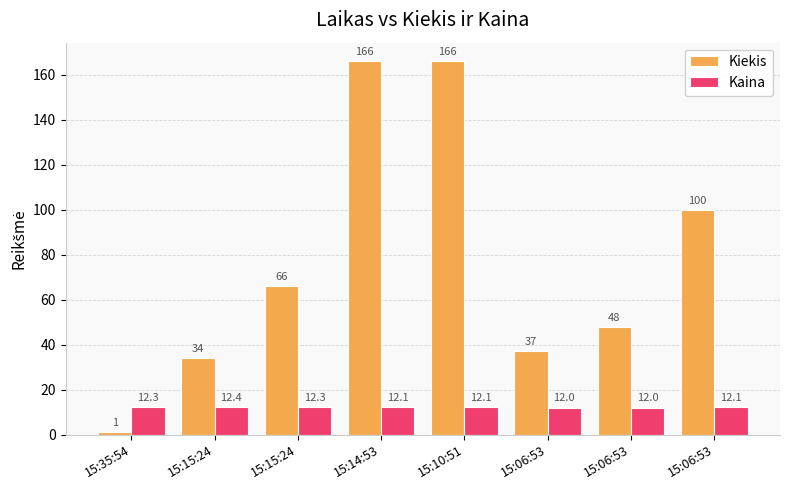

What is the sum of all Kiekis values?

618.0